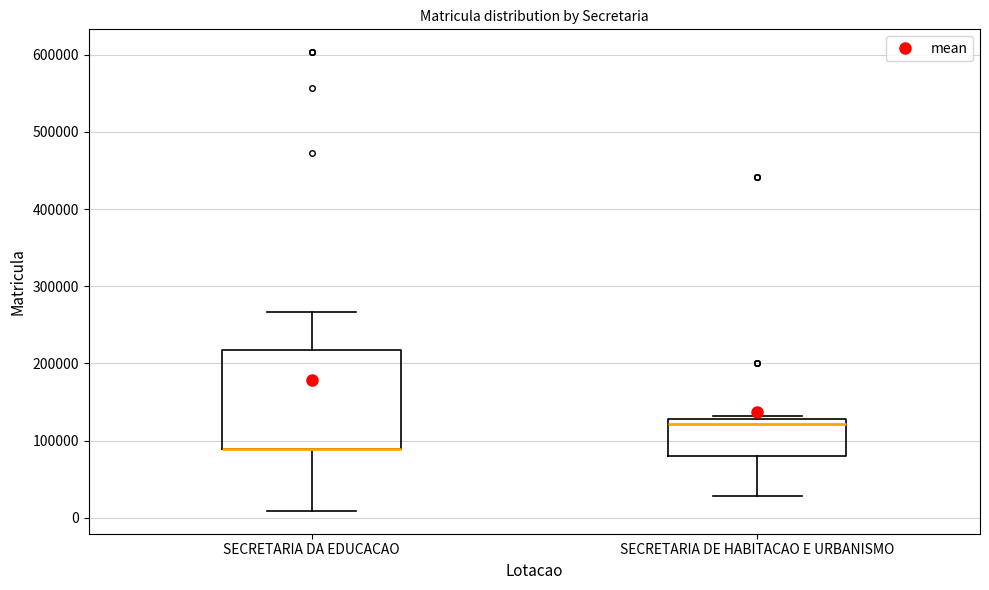

Reading left to right, transcribe this box plot: for each box, give where its median line is, the range the box spans, and where its two whiskers end, as read against the y-axis. The values are not printed on the chart, so give them approximately, as read against the axis.

SECRETARIA DA EDUCACAO: median 90000 (drawn on the box's lower edge), box 90000 to 220000, whiskers 10000 to 270000
SECRETARIA DE HABITACAO E URBANISMO: median 120000, box 80000 to 130000, whiskers 30000 to 130000 (just above the box's upper edge)